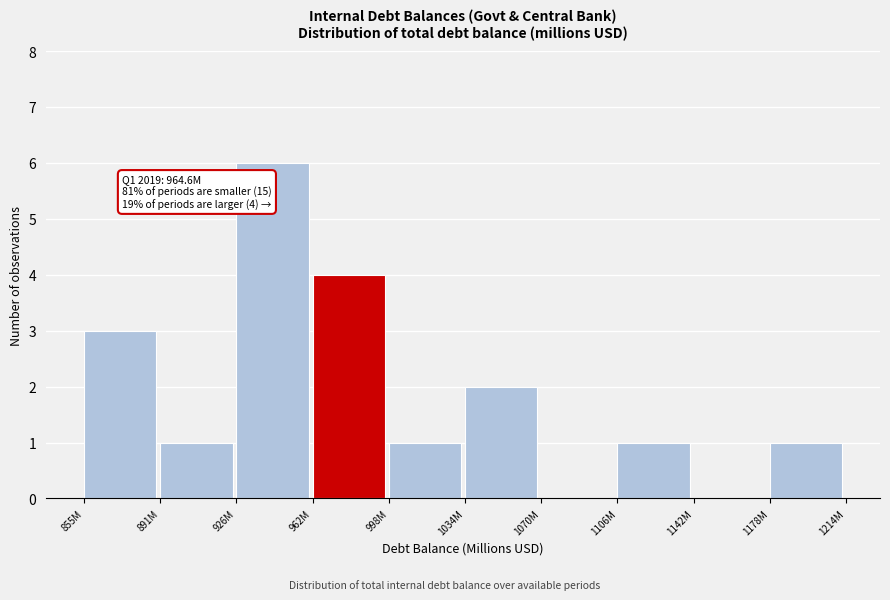

Reading left to right, extract all data points from this chart.

855M=3	891M=1	926M=6	962M=4	998M=1	1034M=2	1070M=0	1106M=1	1142M=0	1178M=1